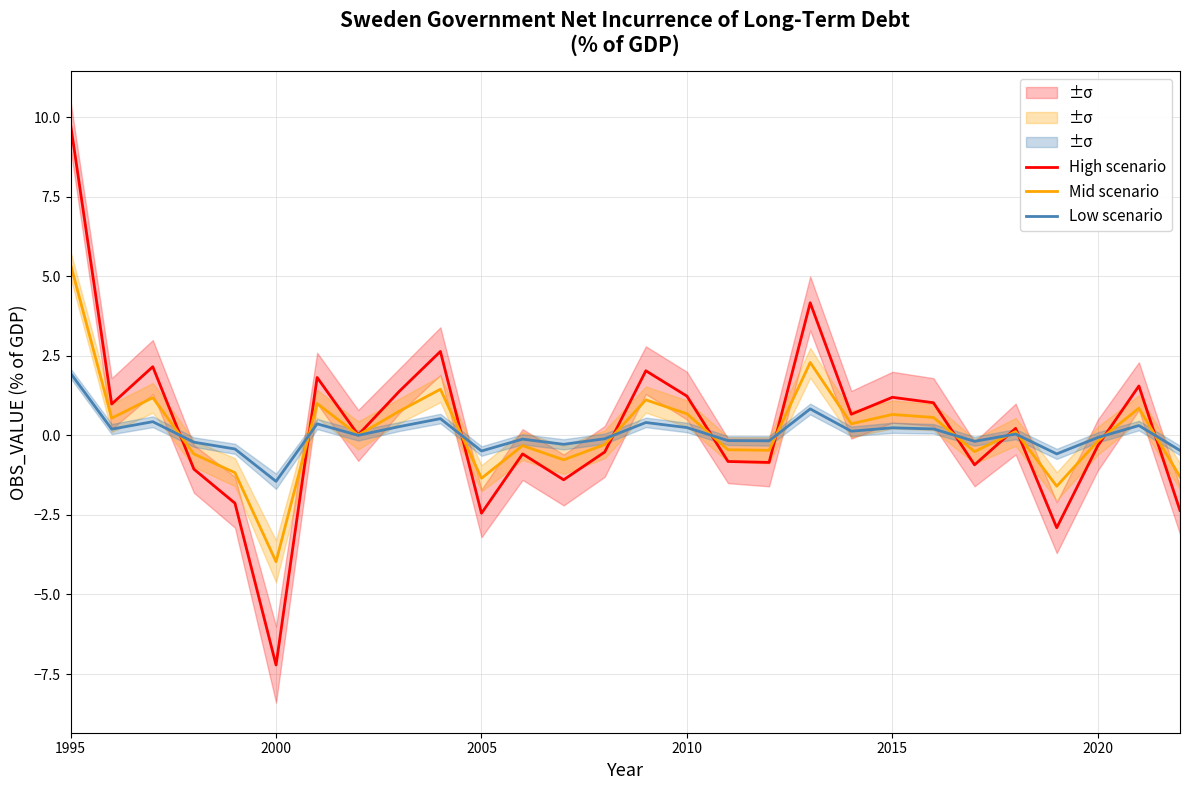

What are all the series names shown in the legend?

High scenario, Mid scenario, Low scenario